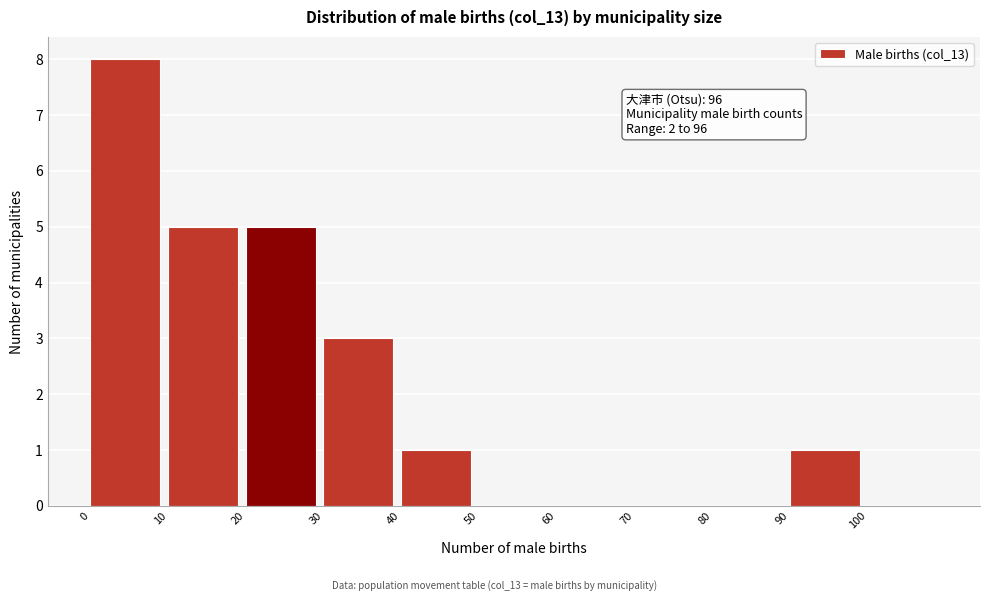

Which range on the x-axis has the tallest bar?

0 to 10